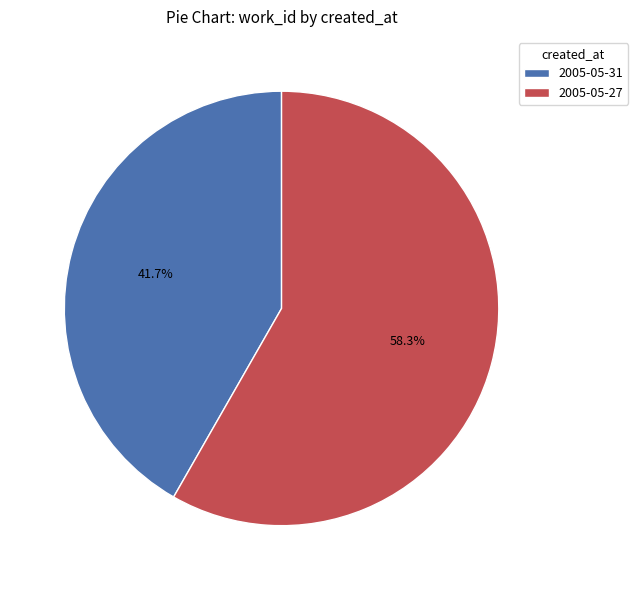

To the nearest percent, what portion does 2005-05-27 represent?

58%